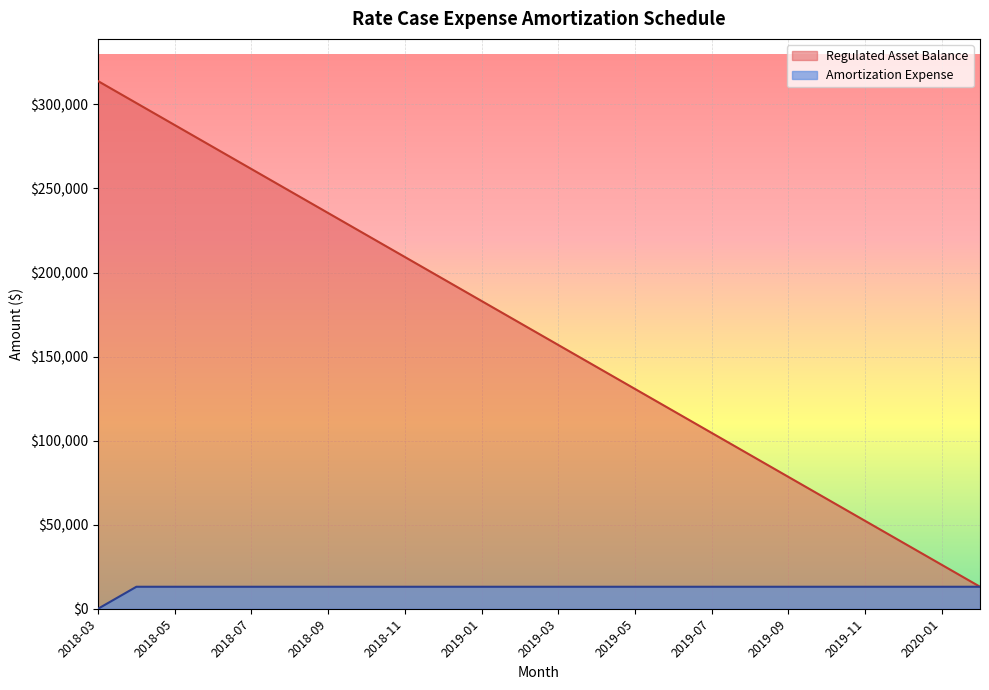

What is the sum of all Regulated Asset Balance values?

3923551.0